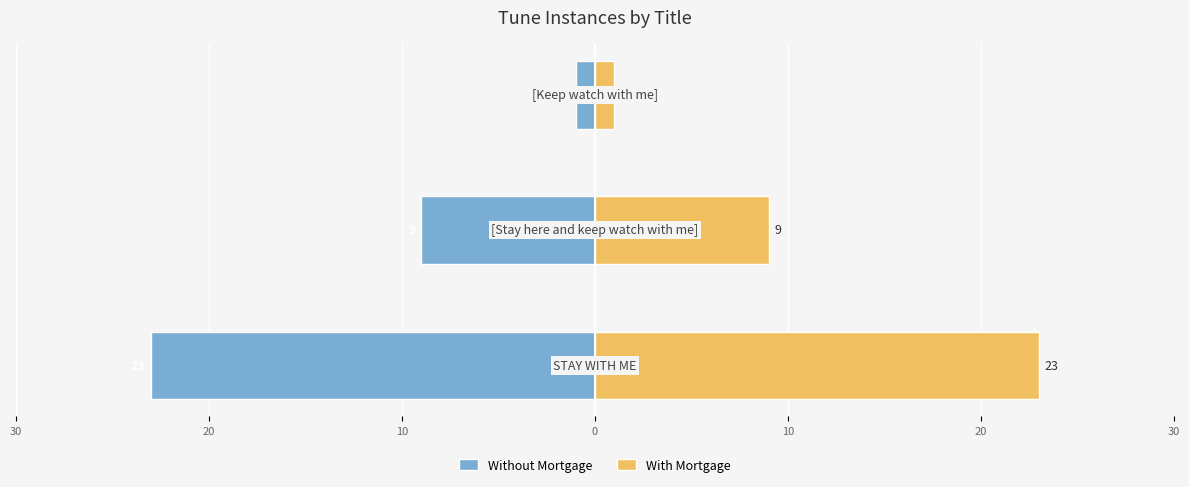

How many bars are there in total?

6